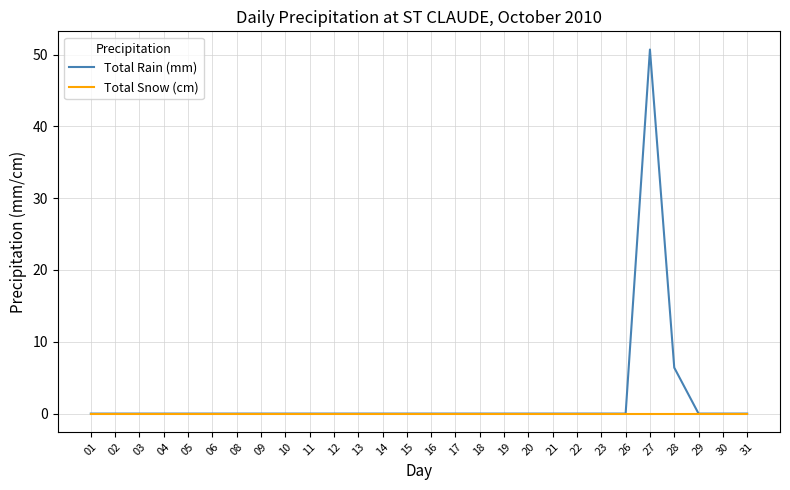

What is the maximum value shown in the chart?

50.7